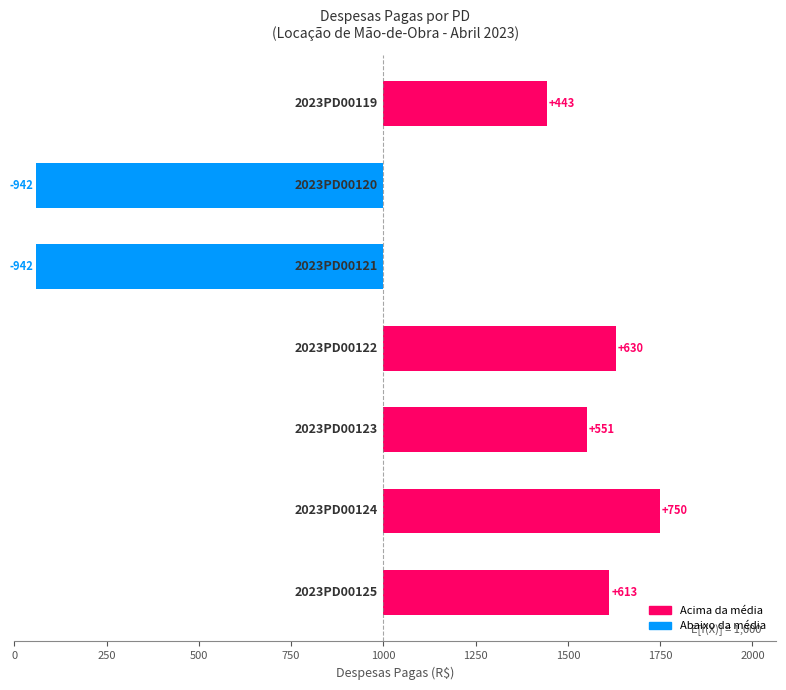

How many positive values are there?

5